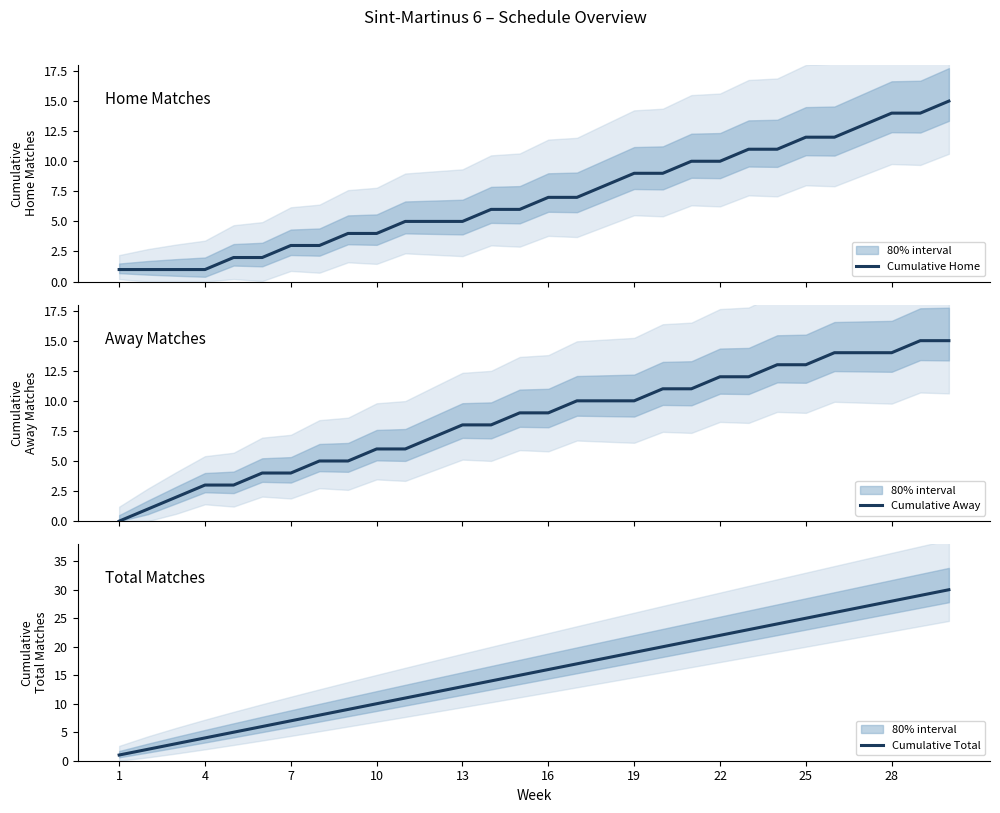

What are all the series names shown in the legend?

Cumulative Home, Cumulative Away, Cumulative Total